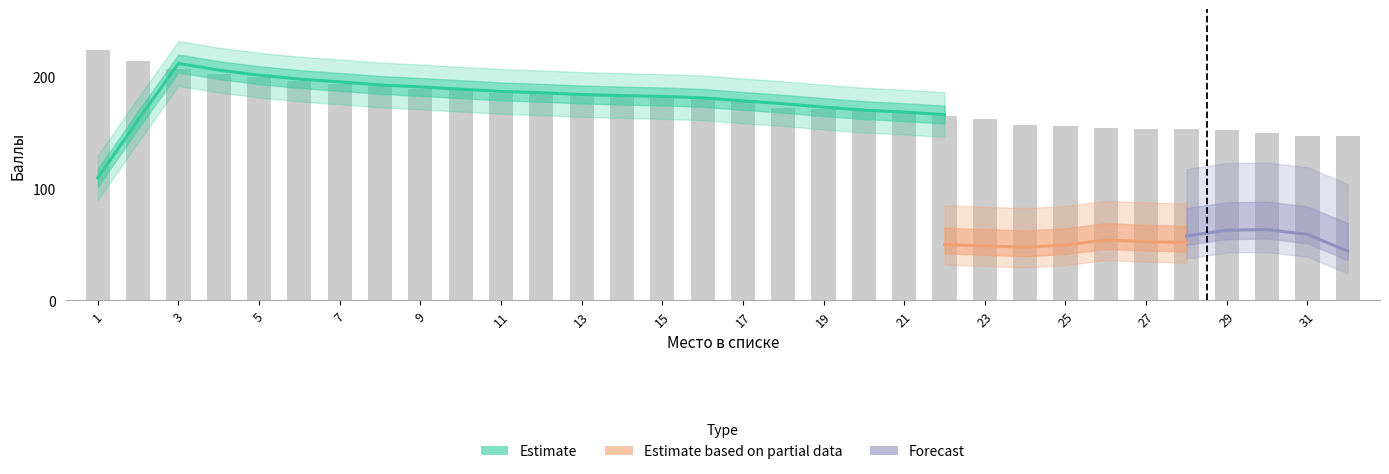

Does the chart contain any negative values?

No